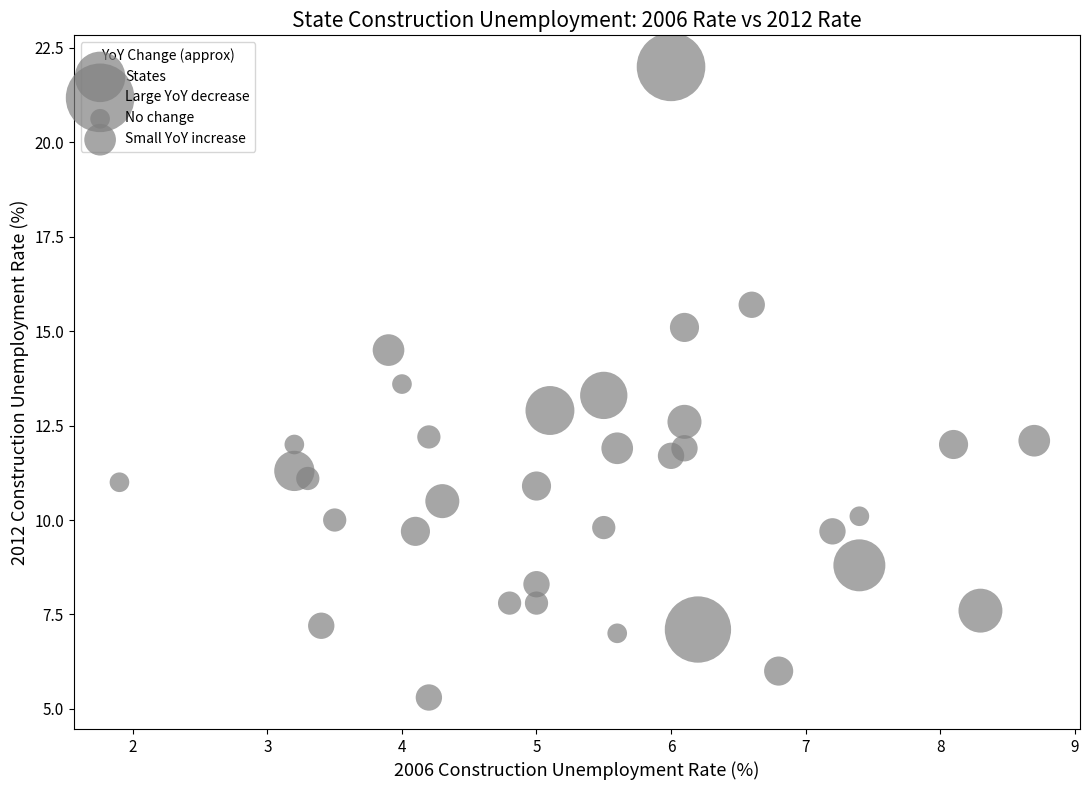

What is the range of X values (max minus min)?

6.8